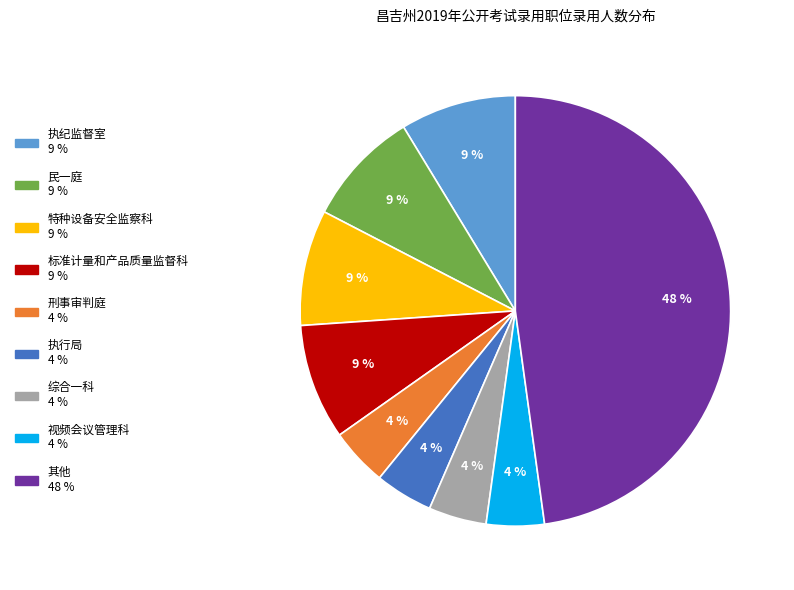

Is there a majority slice in this chart?

No